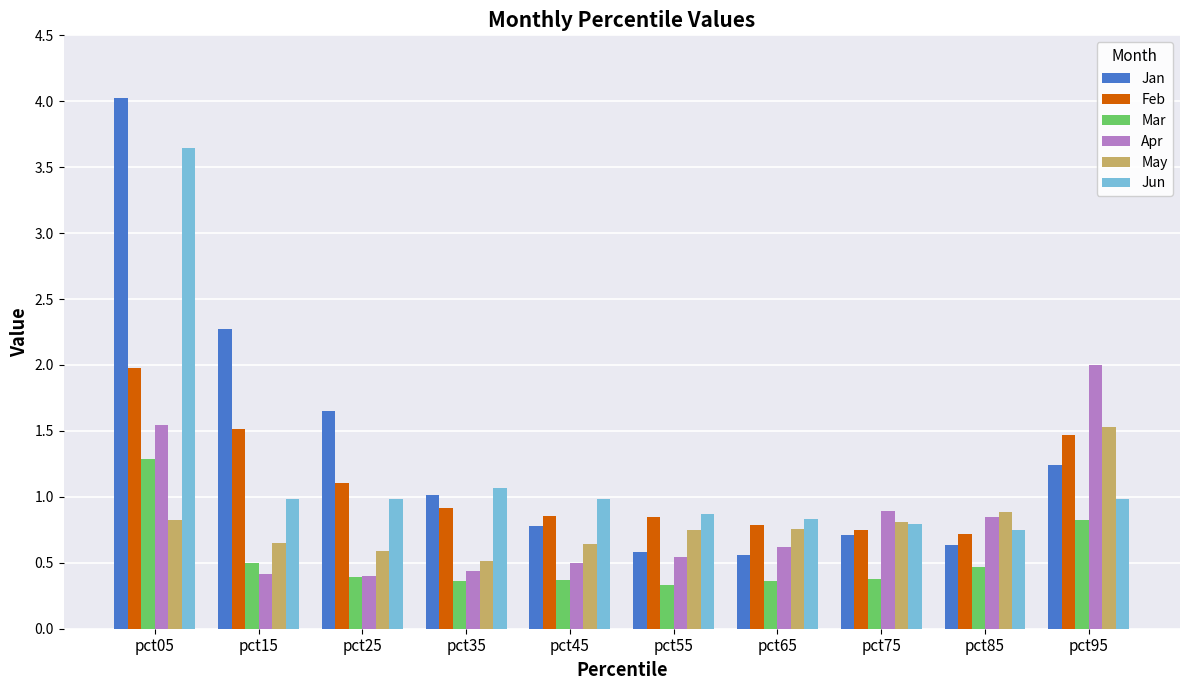

What is the spread (max minus min) of values at pct95?

1.2